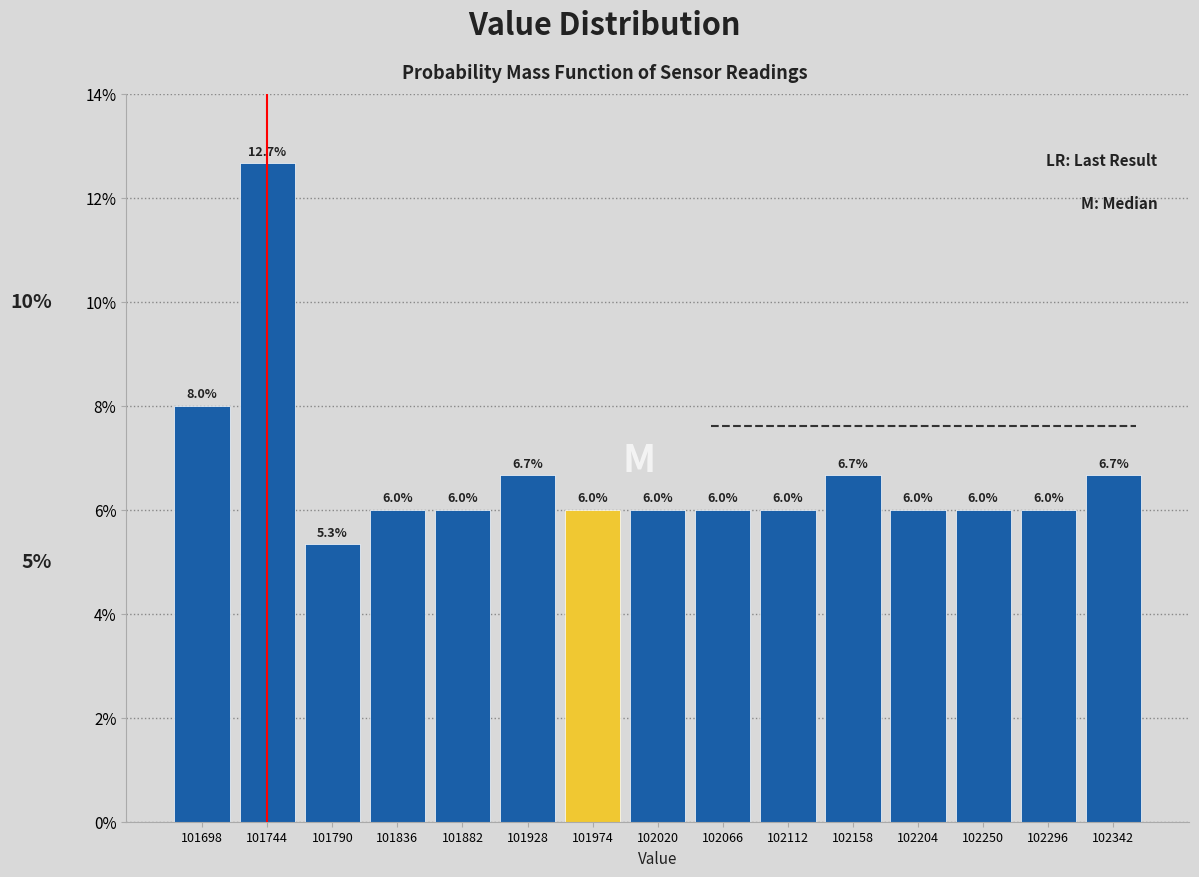

Which range on the x-axis has the tallest bar?

101720 to 101765